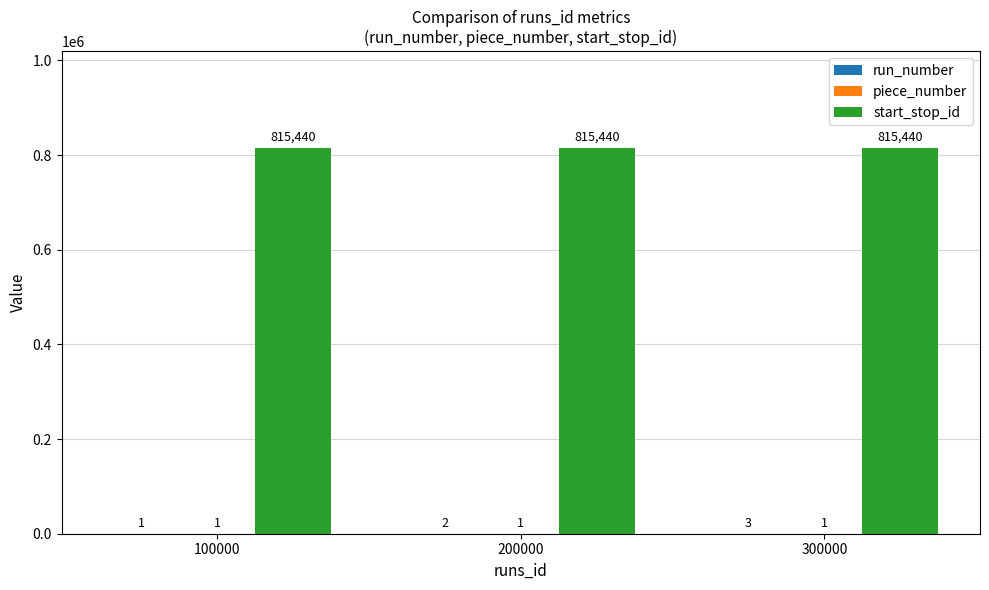

Which series has the largest total across all categories?

start_stop_id